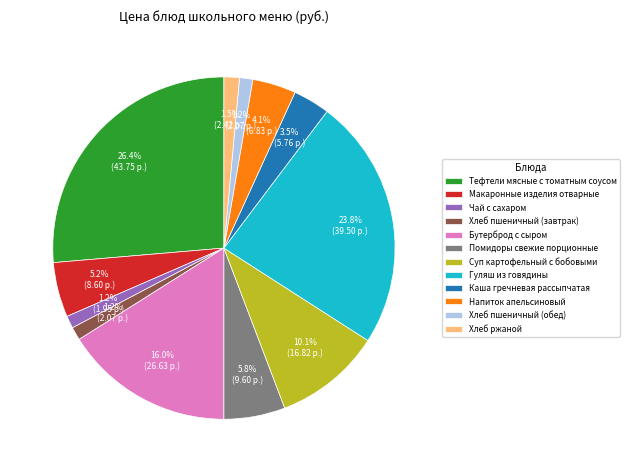

What is the largest slice in the pie chart?

Тефтели мясные с томатным соусом